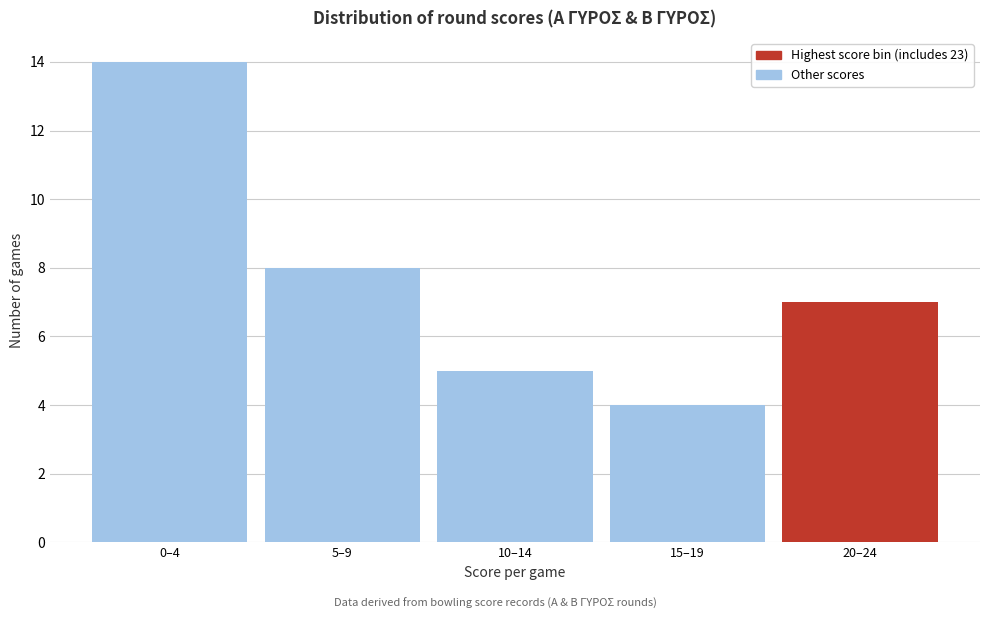

Reading left to right, list all the values displayed in this chart.

0–4=14	5–9=8	10–14=5	15–19=4	20–24=7